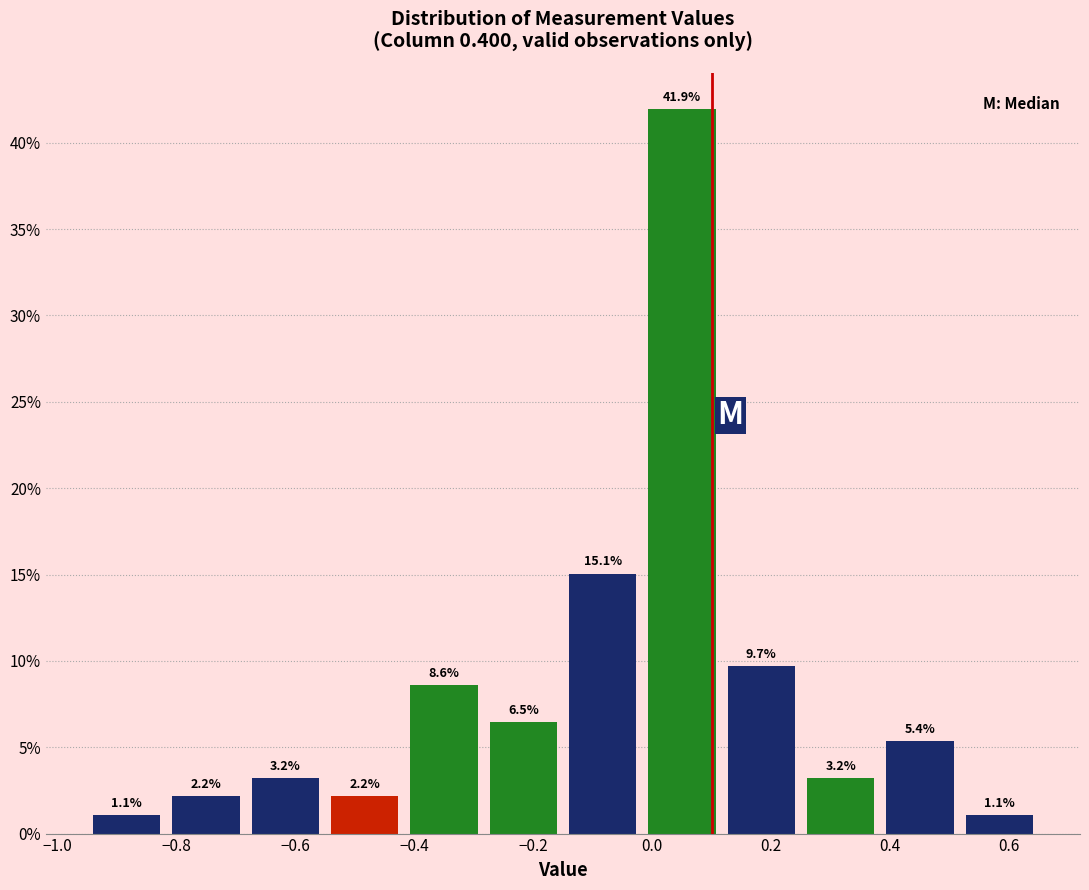

Reading left to right, transcribe this chart: for each bar, give the range it covers on the x-axis and its height. The bar edges are not printed on the chart, so give them approximately, as read against the axis.

-0.94 to -0.82: 1.1
-0.82 to -0.68: 2.2
-0.68 to -0.54: 3.2
-0.54 to -0.42: 2.2
-0.42 to -0.28: 8.6
-0.28 to -0.14: 6.5
-0.14 to -0.02: 15.1
-0.02 to 0.12: 41.9
0.12 to 0.26: 9.7
0.26 to 0.38: 3.2
0.38 to 0.52: 5.4
0.52 to 0.66: 1.1